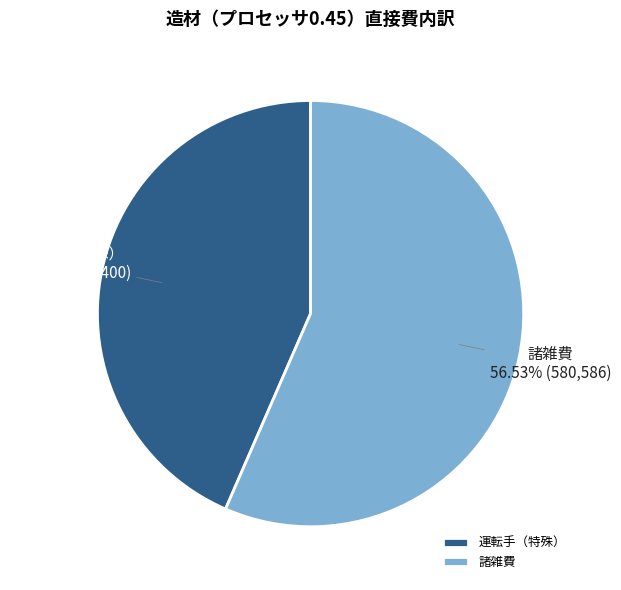

What is the ratio of the value at 運転手（特殊） to the value at 諸雑費?

0.8